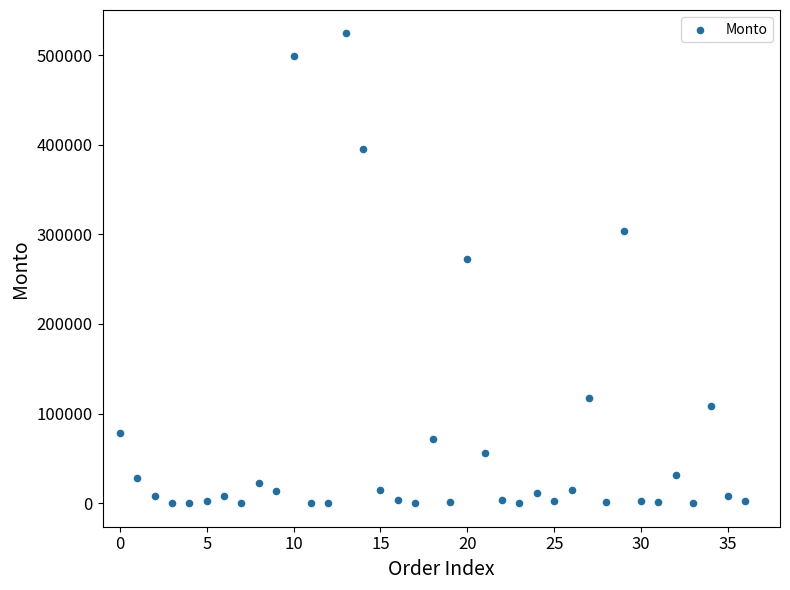

What is the range of Y values (max minus min)?

524000.0